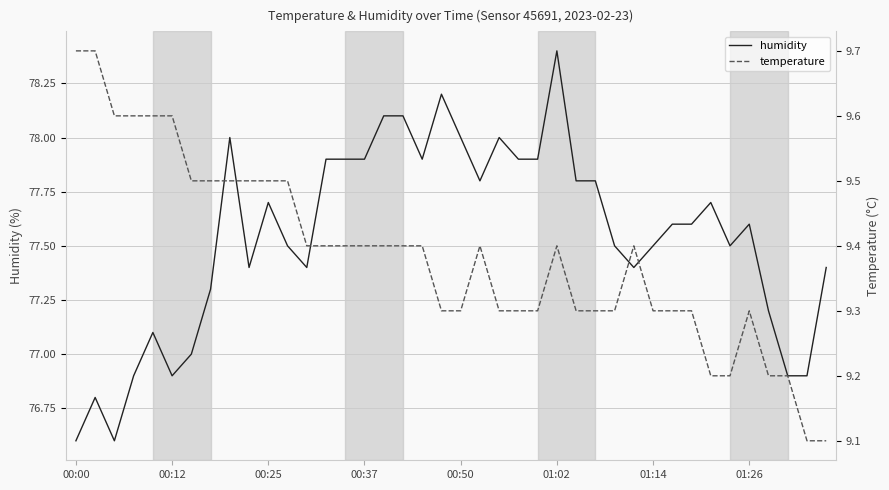

List the series in order of their overall mean, highest first.

humidity, temperature